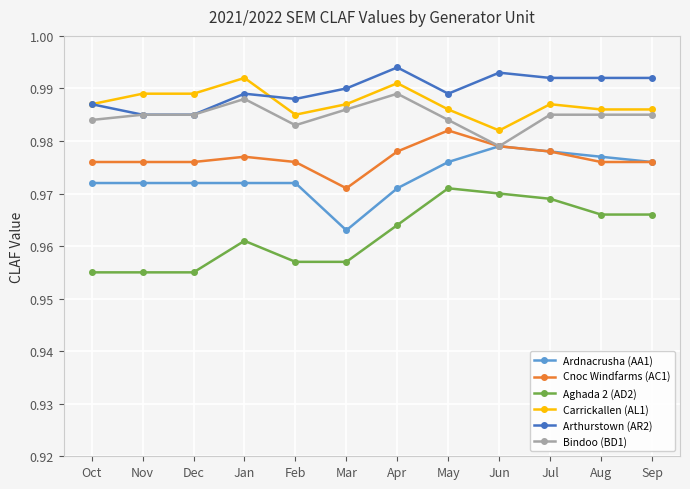

At which label does Ardnacrusha (AA1) reach its minimum?

Mar